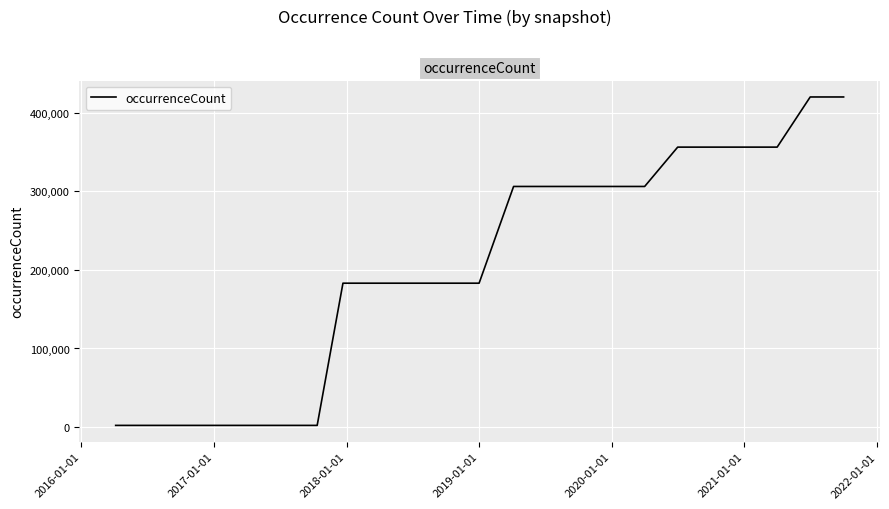

What is the greatest value displayed?

419999